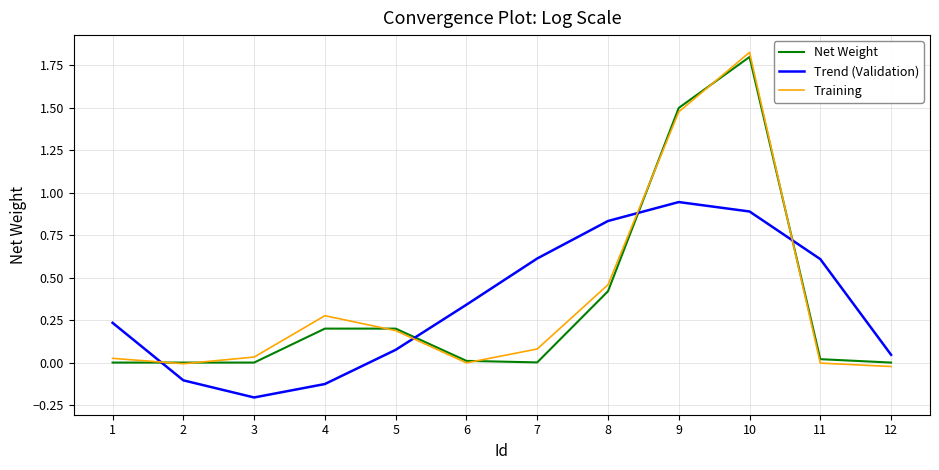

Is the value of Net Weight at 9 greater than the value of Training at 8?

Yes